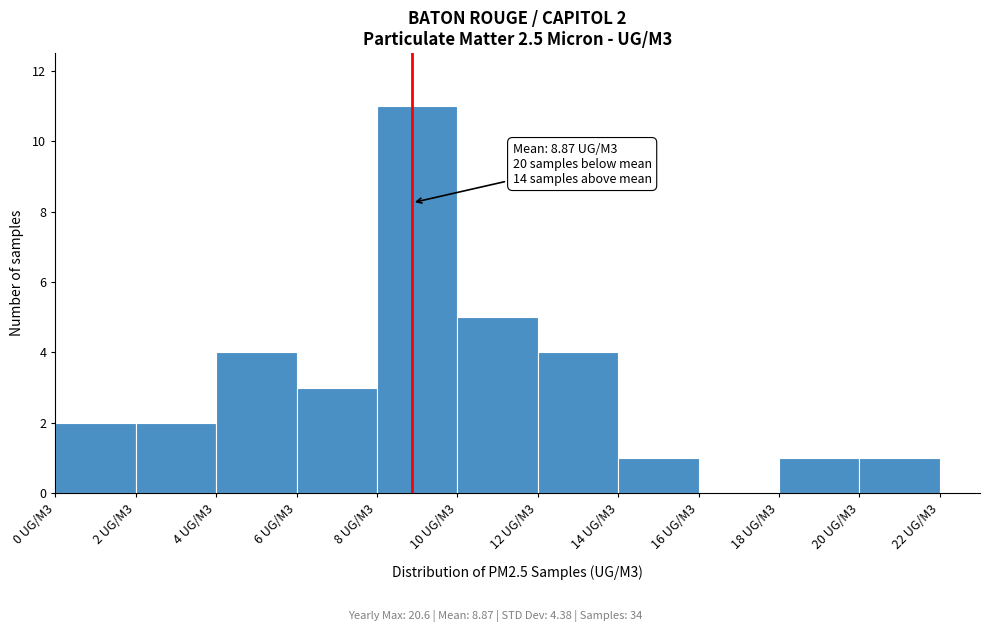

Reading left to right, list all the values displayed in this chart.

0 UG/M3=2	2 UG/M3=2	4 UG/M3=4	6 UG/M3=3	8 UG/M3=11	10 UG/M3=5	12 UG/M3=4	14 UG/M3=1	16 UG/M3=0	18 UG/M3=1	20 UG/M3=1